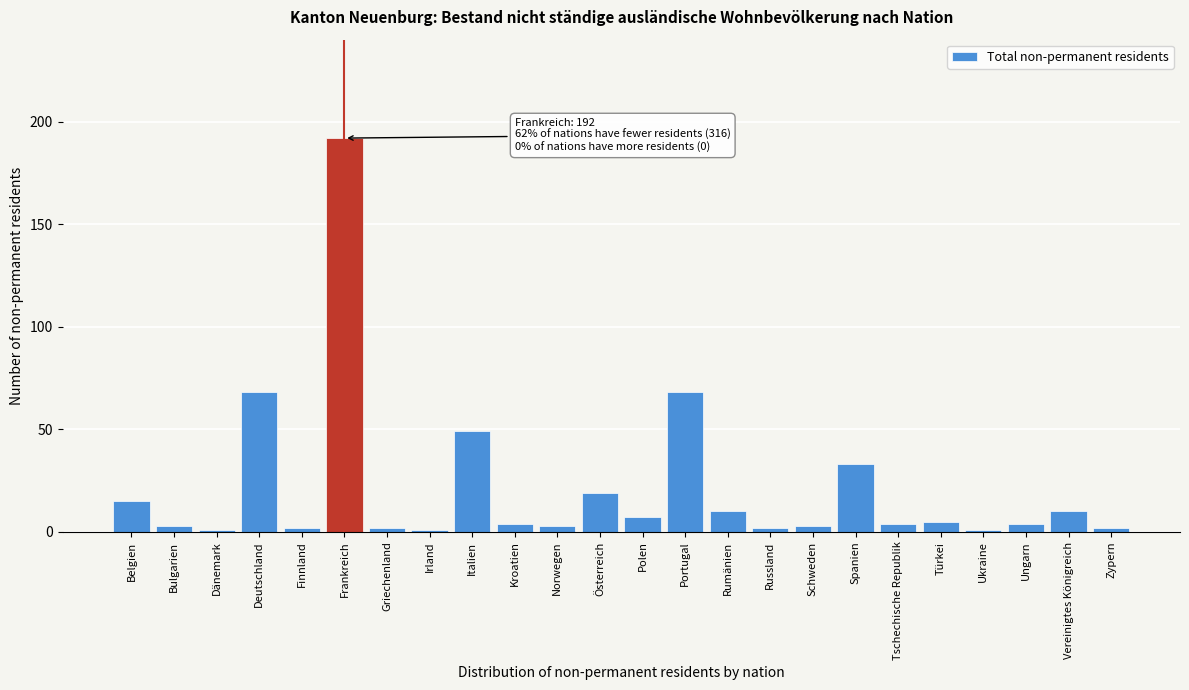

Reading left to right, what are all the values shown in this chart?

15	3	1	68	2	192	2	1	49	4	3	19	7	68	10	2	3	33	4	5	1	4	10	2